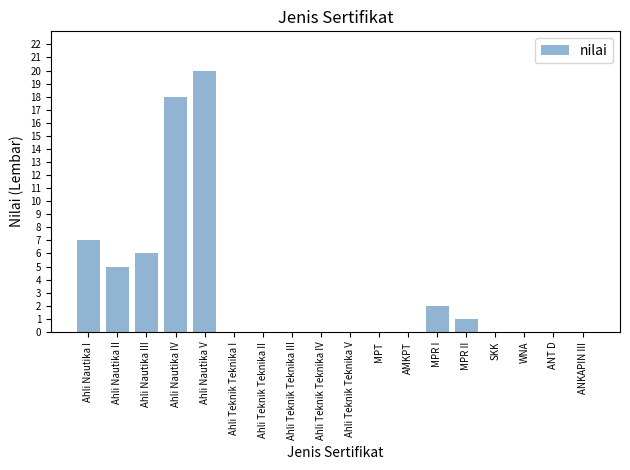

How many distinct data groups are displayed?

1